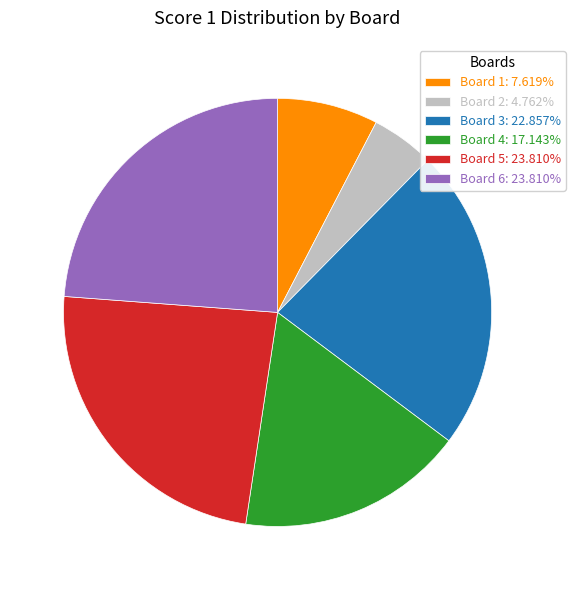

Approximately how many times larger is the value at Board 2: 4.762% compared to Board 1: 7.619%?

0.6